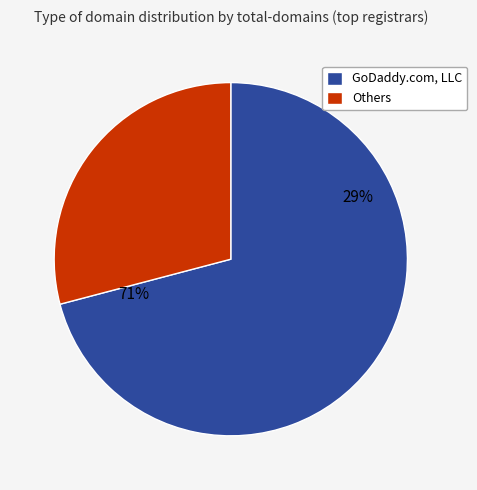

What is the largest slice in the pie chart?

GoDaddy.com, LLC